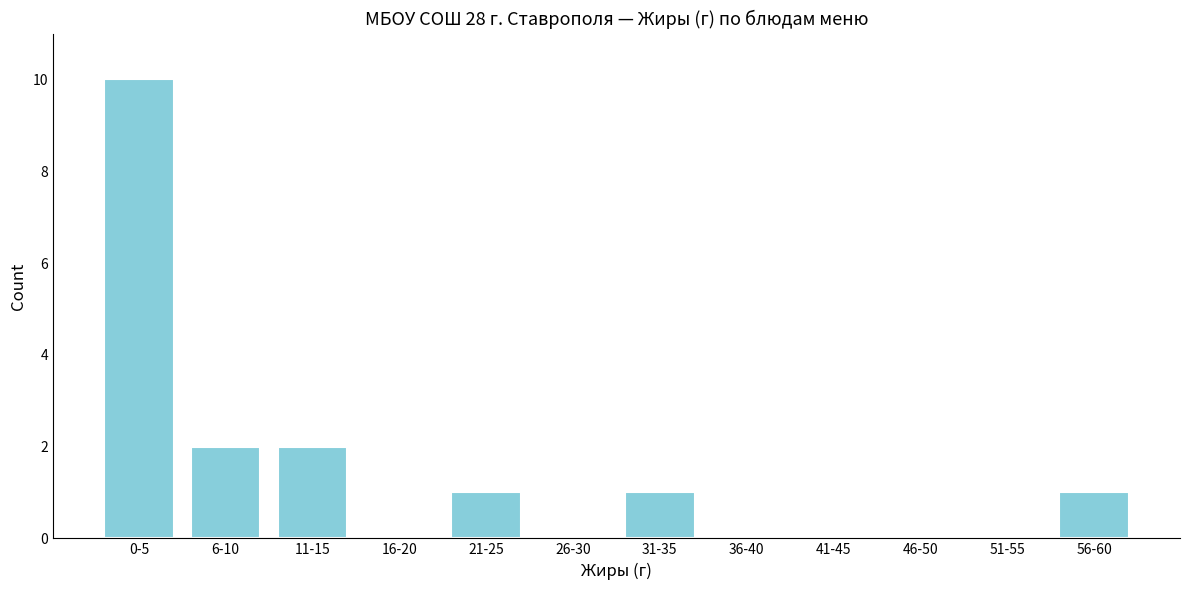

Reading left to right, transcribe all the data shown in this chart.

0-5=10	6-10=2	11-15=2	16-20=0	21-25=1	26-30=0	31-35=1	36-40=0	41-45=0	46-50=0	51-55=0	56-60=1